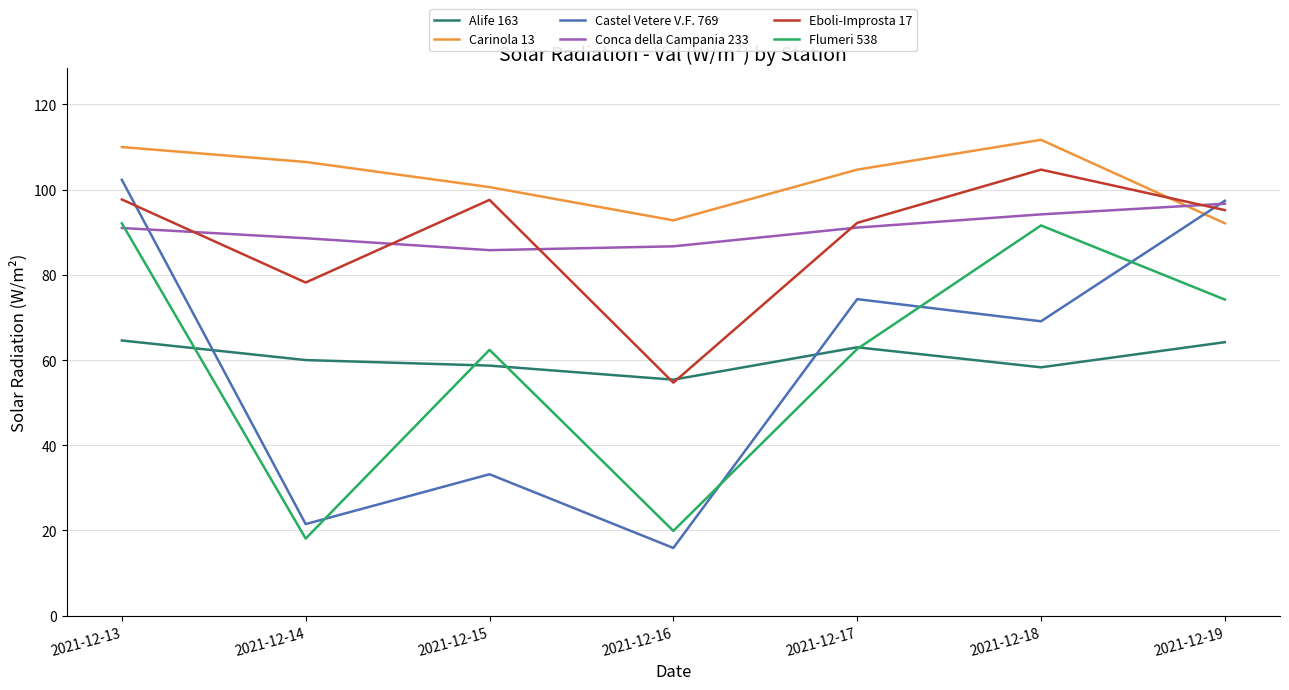

What is the lowest value of the Eboli-Improsta 17 series?

54.7